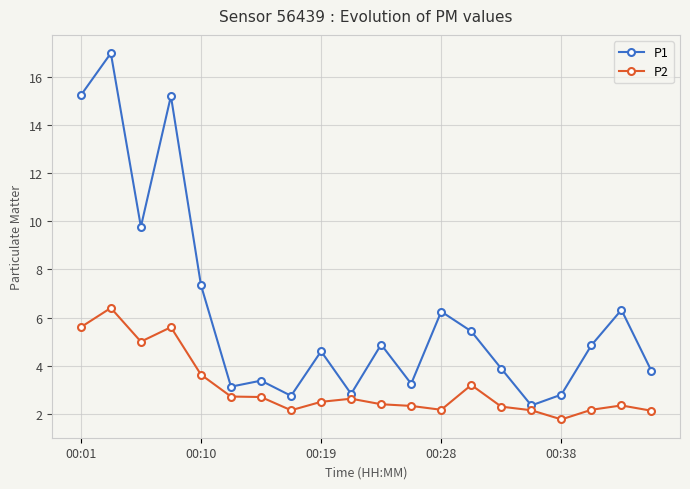

True or false: P2 has more than 1 points higher than both neighbors.

True